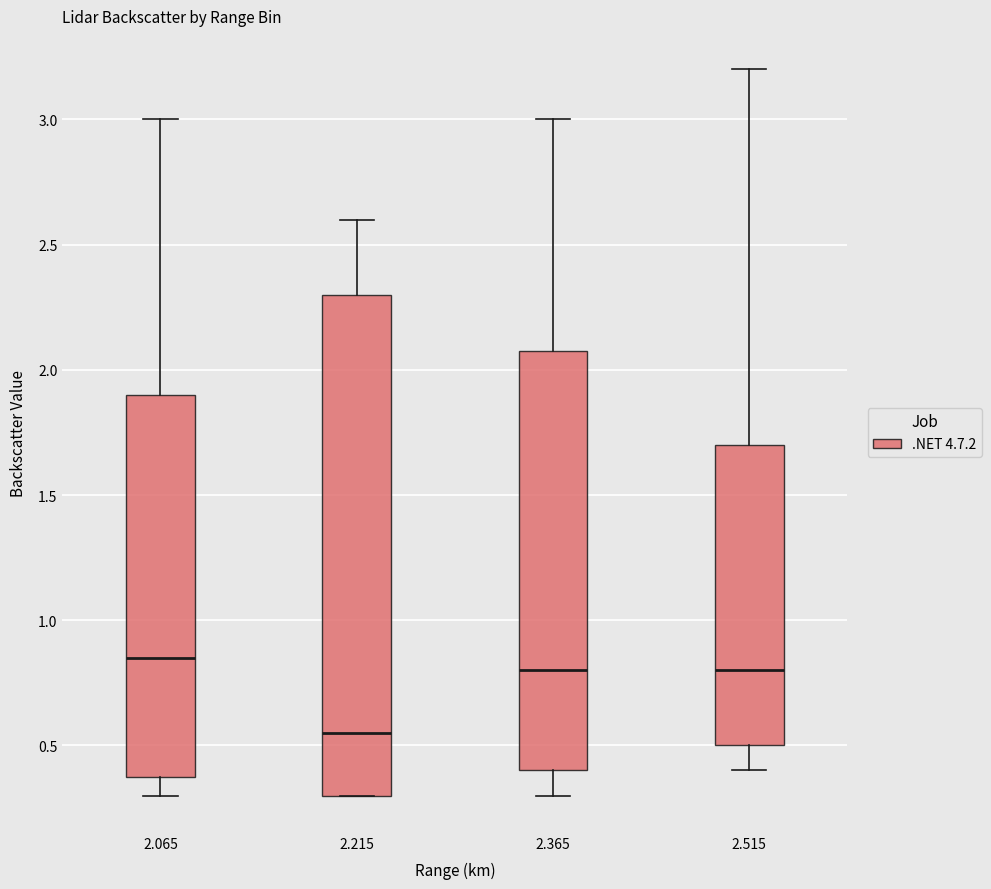

Reading left to right, transcribe this box plot: for each box, give where its median line is, the range the box spans, and where its two whiskers end, as read against the y-axis. The values are not printed on the chart, so give them approximately, as read against the axis.

2.065: median 0.85, box 0.40 to 1.90, whiskers 0.30 to 3.00
2.215: median 0.55, box 0.30 to 2.30, whiskers 0.30 to 2.60
2.365: median 0.80, box 0.40 to 2.10, whiskers 0.30 to 3.00
2.515: median 0.80, box 0.50 to 1.70, whiskers 0.40 to 3.20